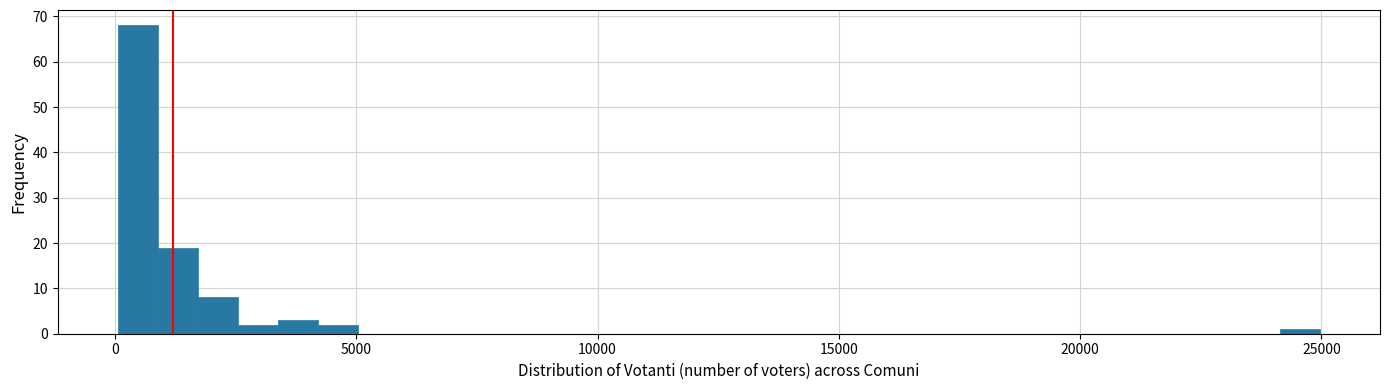

Around what value on the x-axis is the tallest bar? Give the approximate position of its centre, as read against the axis.

500